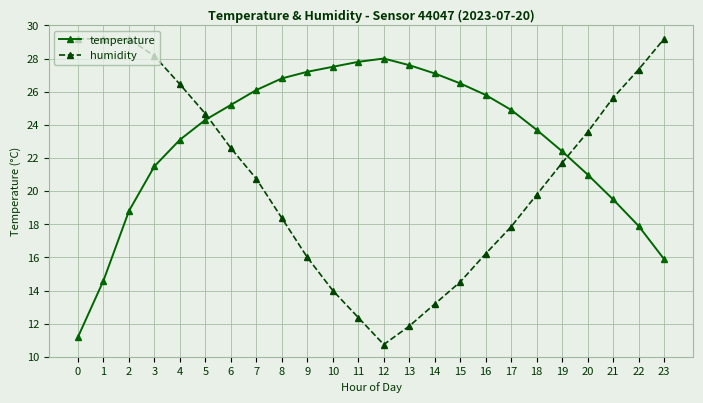

Rank the series at 22 from lowest to highest value.

temperature, humidity